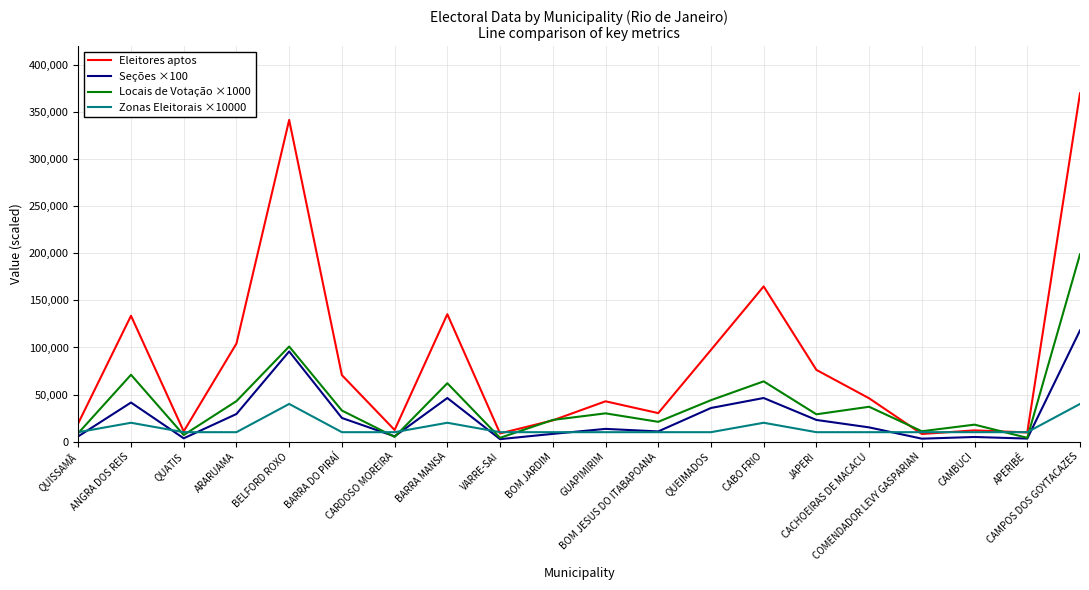

What is the difference between the maximum and second lowest values in the Zonas Eleitorais ×10000 series?

30000